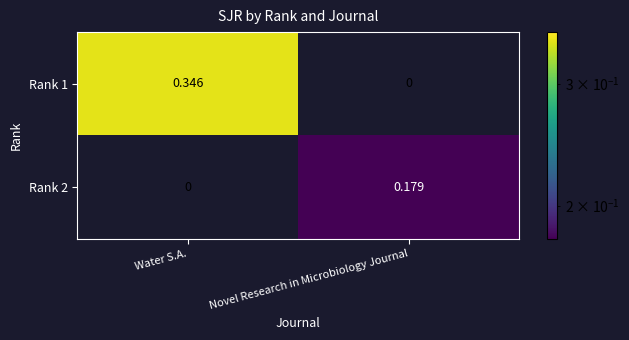

Rank the series by their average value, from lowest to highest.

Rank 2, Rank 1